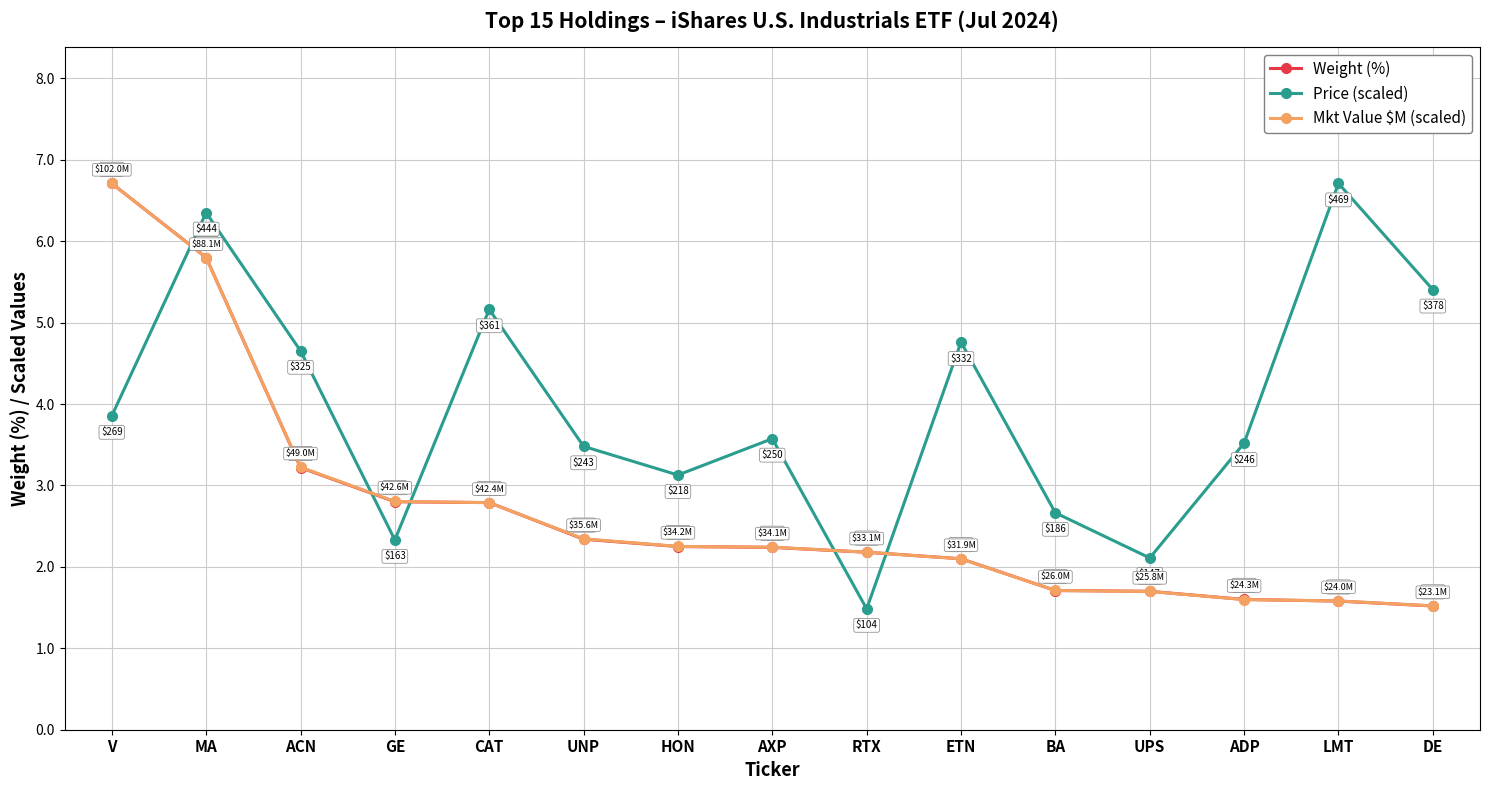

Rank the categories by Weight (%) value from highest to lowest.

V, MA, ACN, GE, CAT, UNP, HON, AXP, RTX, ETN, BA, UPS, ADP, LMT, DE